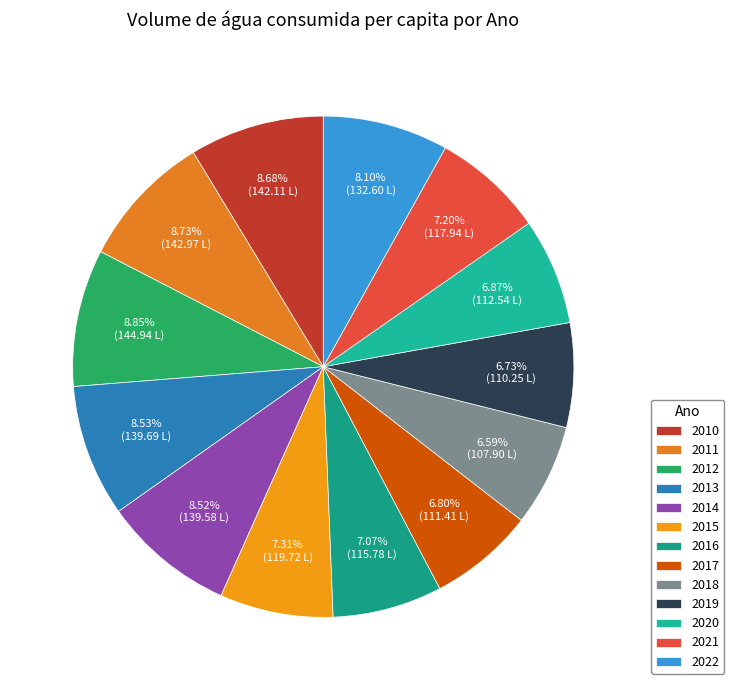

To the nearest percent, what is the average slice percentage?

8%